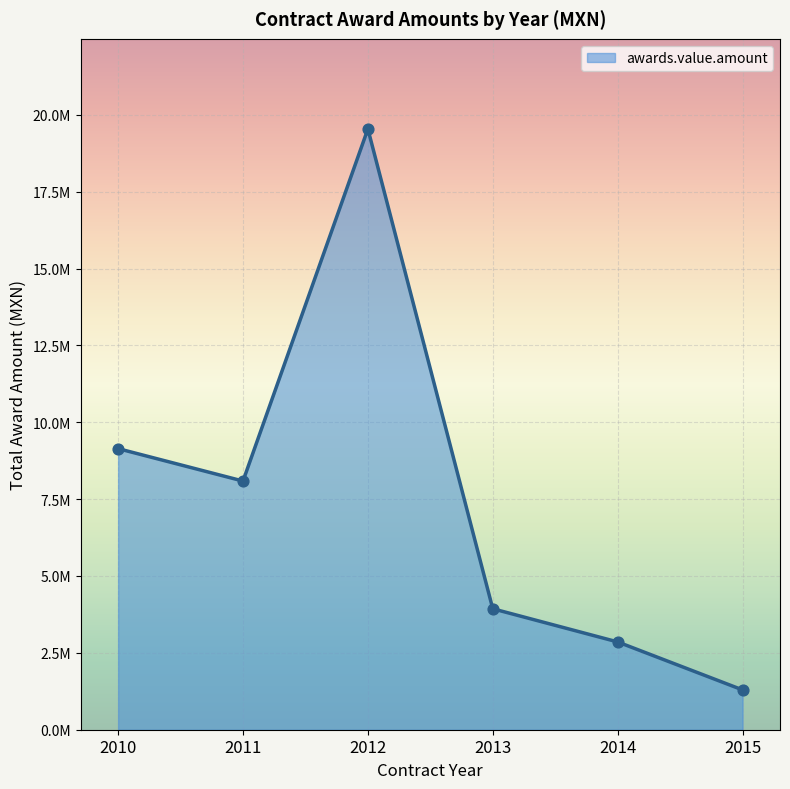

Which has a higher value, 2011 or 2014?

2011